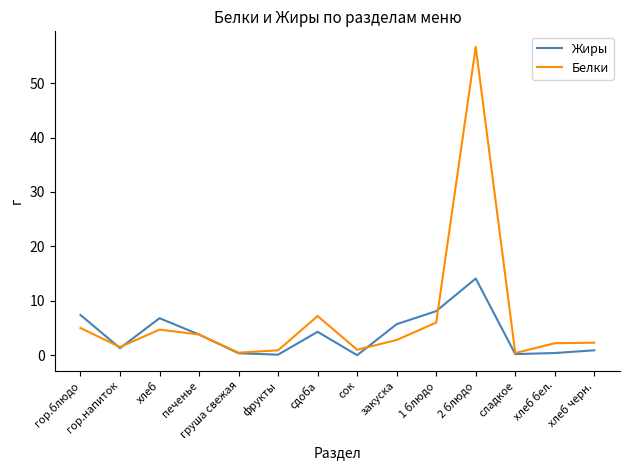

What is the spread (max minus min) of values at сок?

1.0